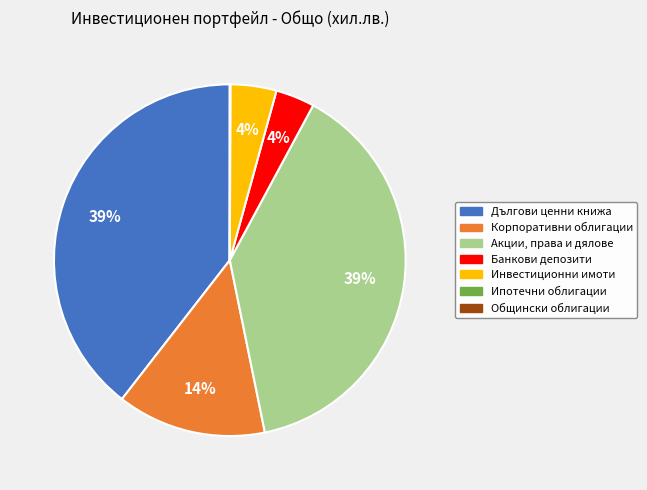

Is it true that Акции, права и дялове is 53% of the pie?

False